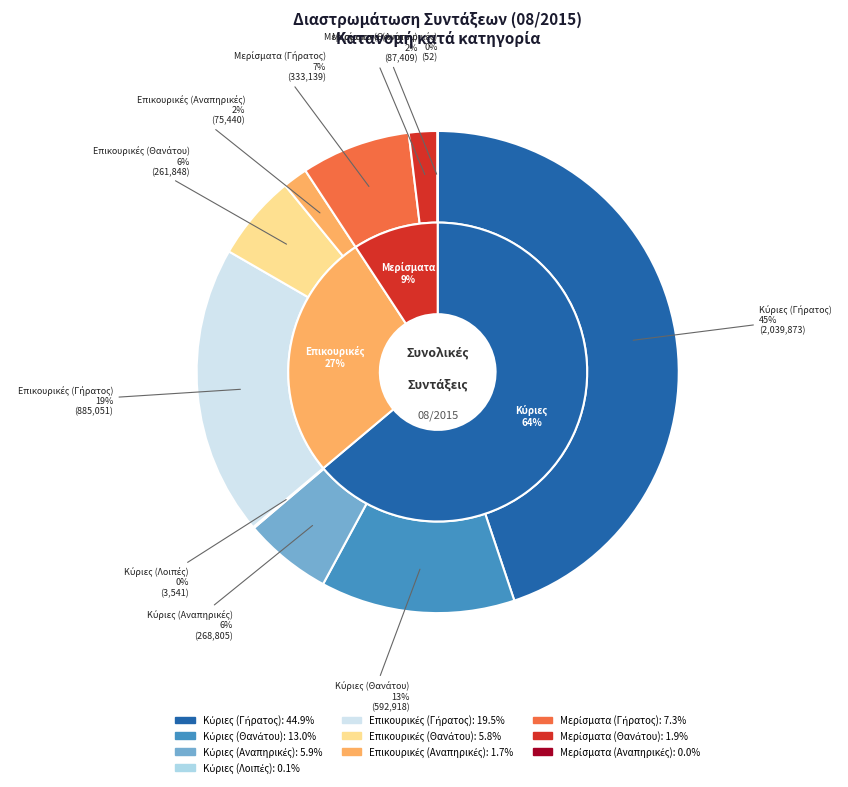

How many segments does this pie chart have?

10